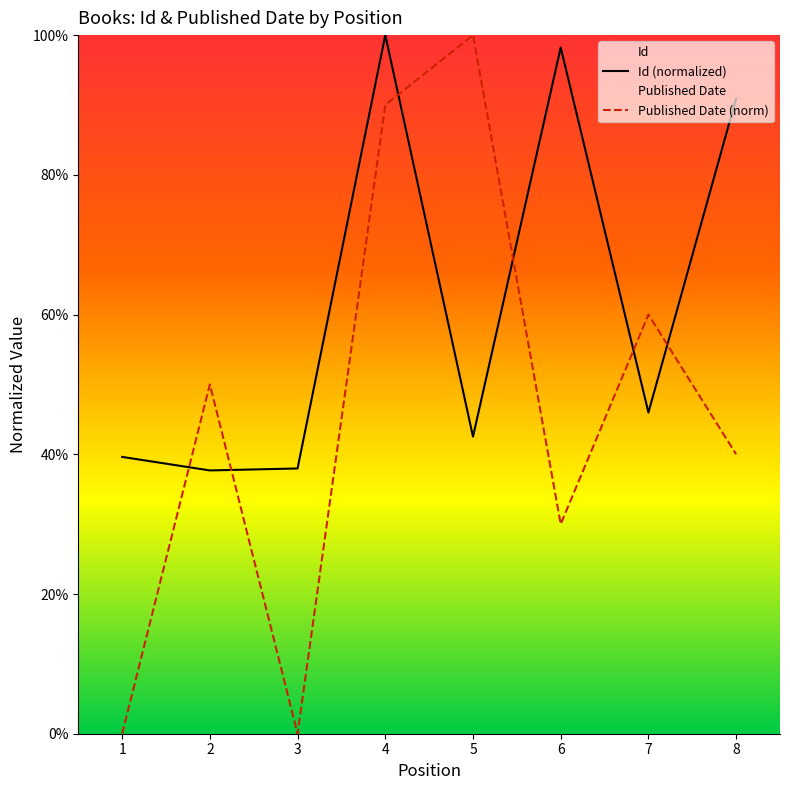

In Id (normalized), how many points are higher than both neighbors (excluding endpoints)?

2